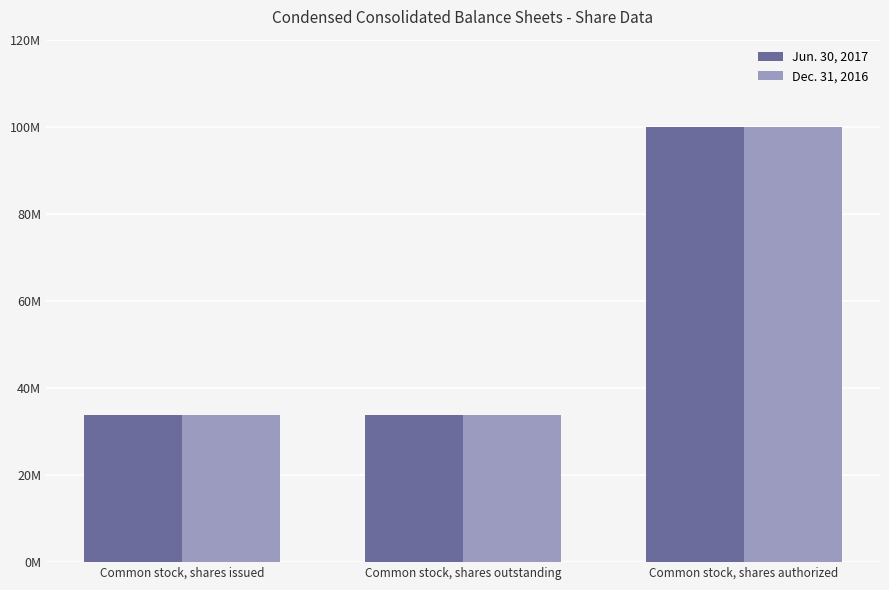

List the labels in order of Jun. 30, 2017 value, smallest first.

Common stock, shares issued, Common stock, shares outstanding, Common stock, shares authorized